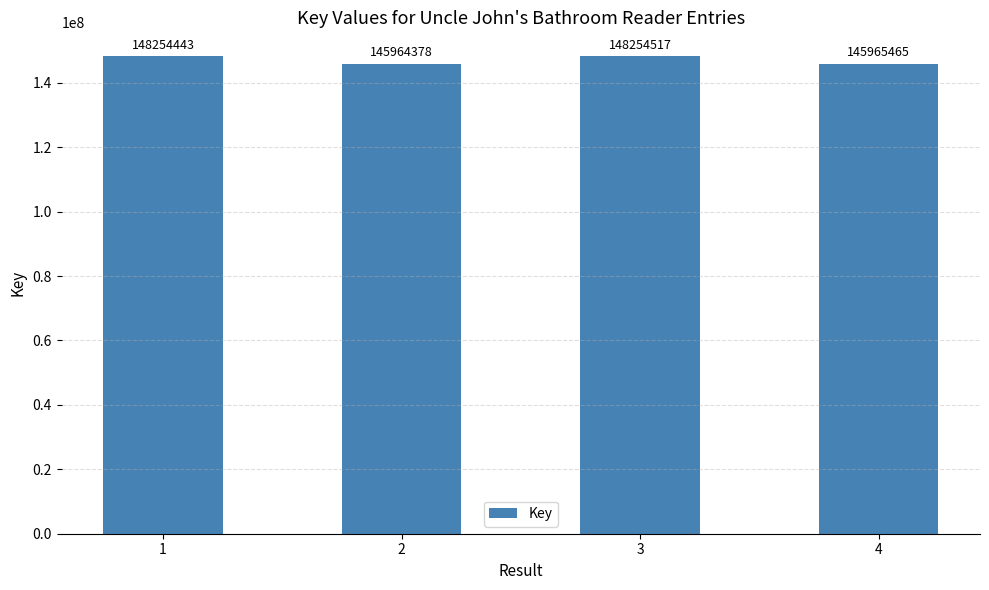

What value does the data have at 4, to the nearest 100?

145965500